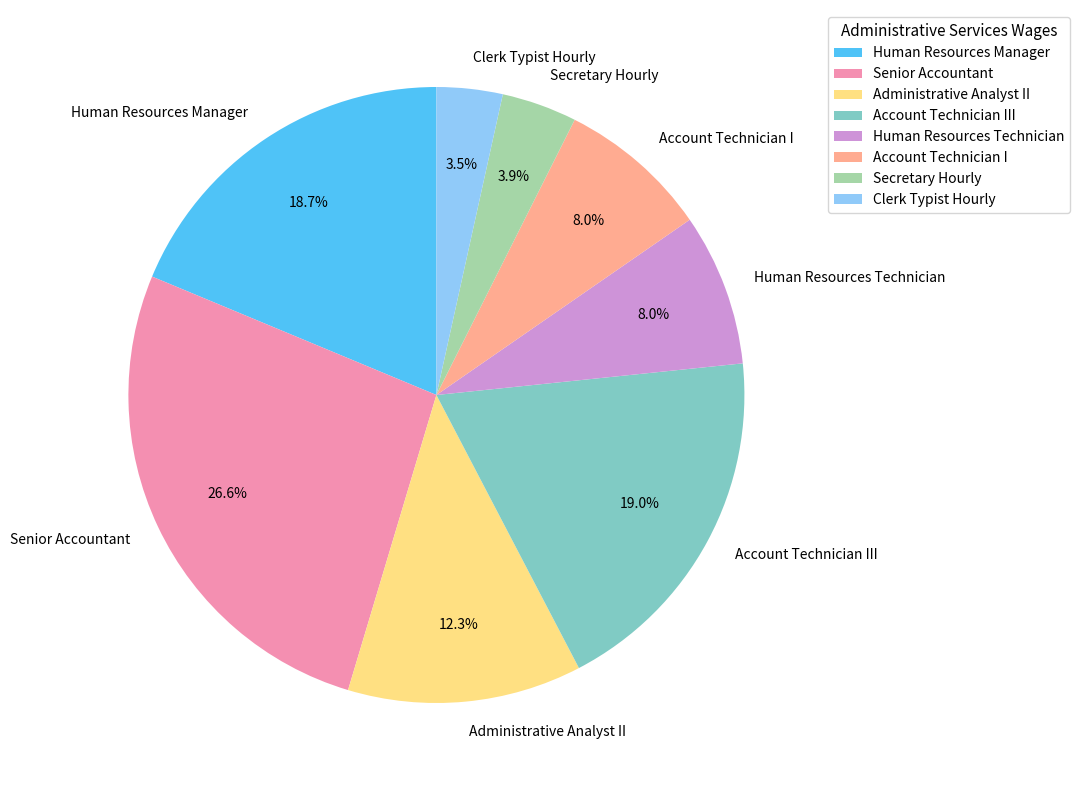

Between Clerk Typist Hourly and Human Resources Technician, which is larger?

Human Resources Technician